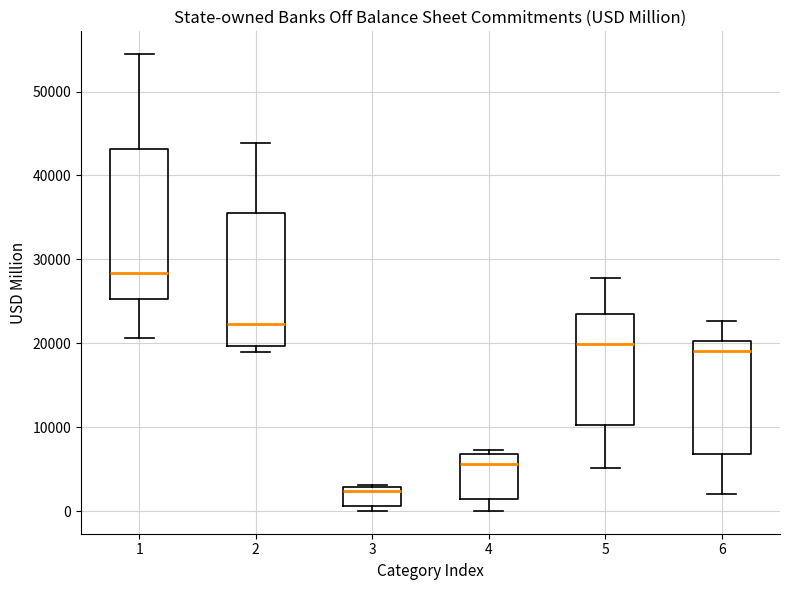

Which box has the lowest median line?

3